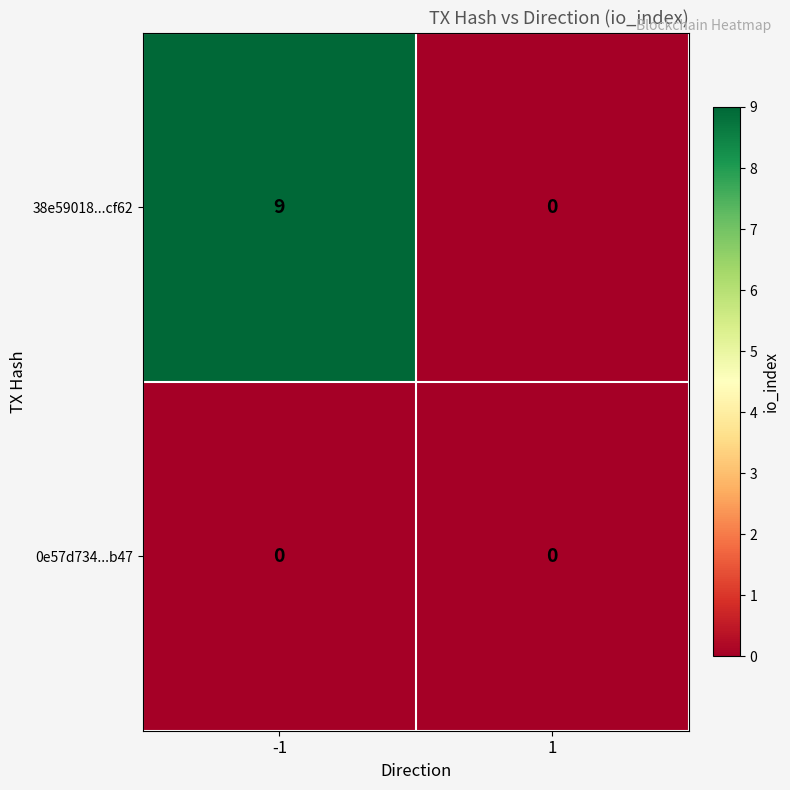

Which series has the largest range (max minus min)?

38e59018...cf62